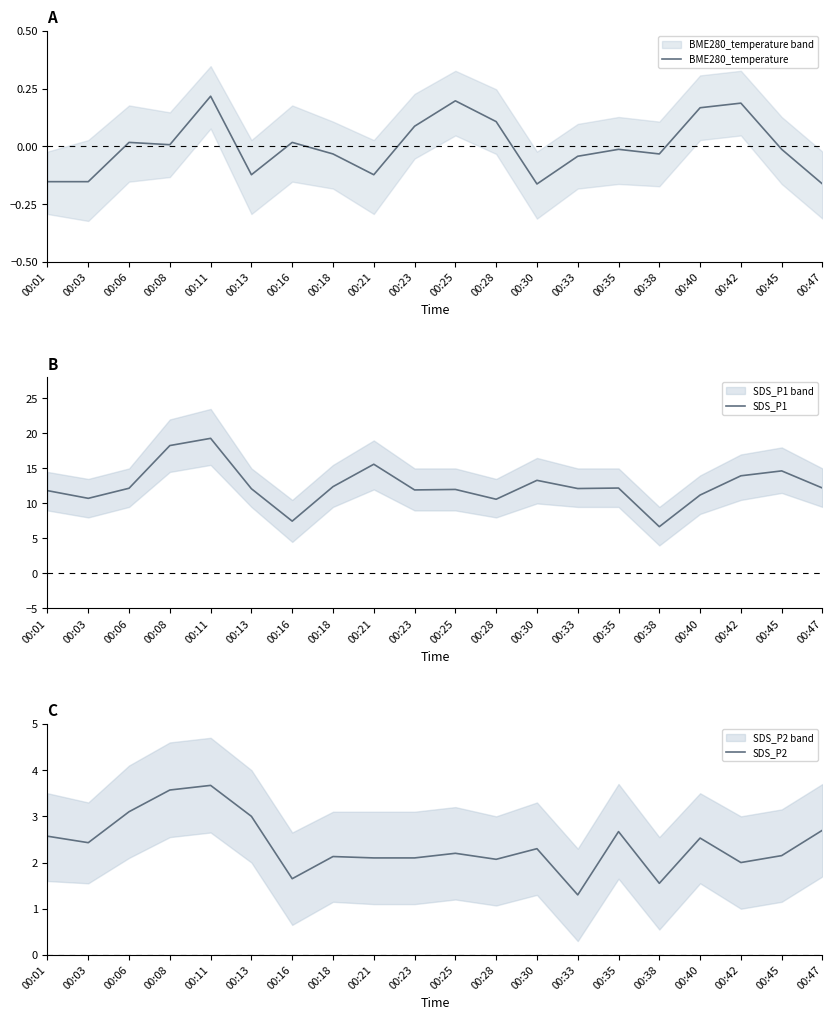

What are all the series names shown in the legend?

BME280_temperature, SDS_P1, SDS_P2